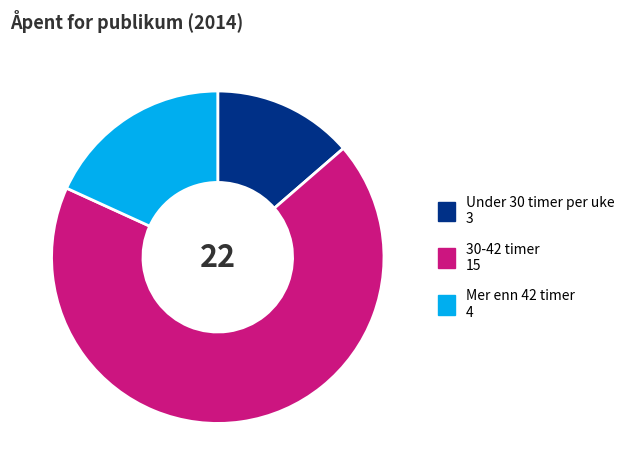

Rank the categories by value from highest to lowest.

30-42 timer, Mer enn 42 timer, Under 30 timer per uke